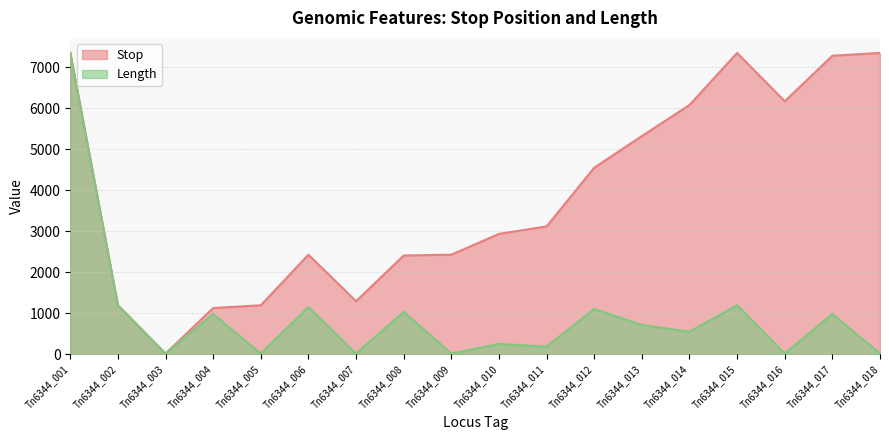

What are all the series names shown in the legend?

Stop, Length